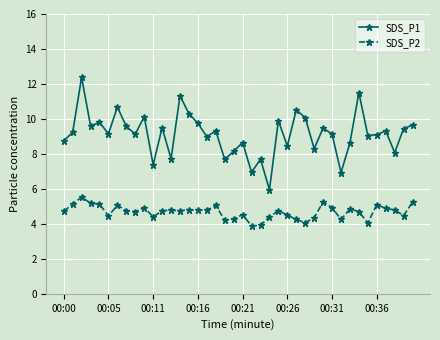

True or false: SDS_P2 has more than 0 interior local peaks.

True